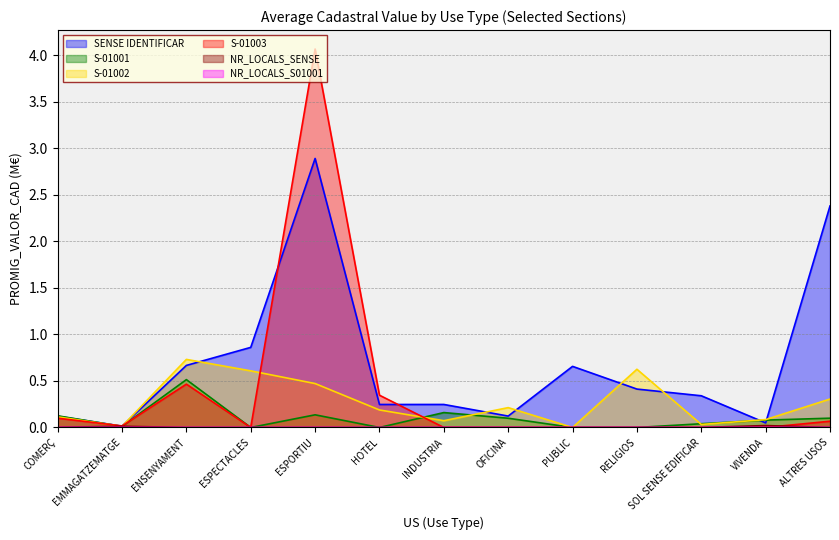

How many lines are shown in the chart?

6